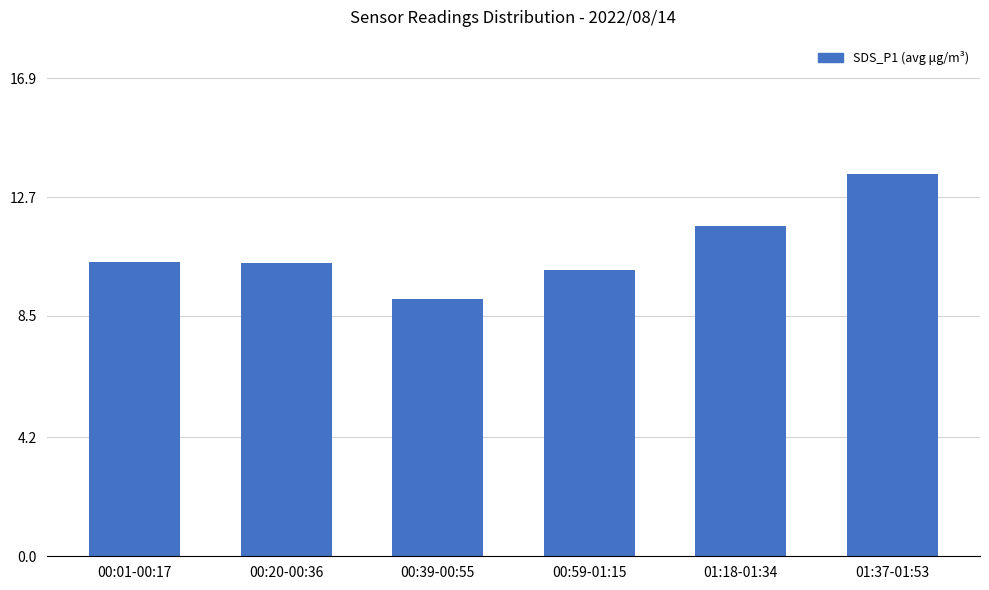

Reading left to right, what are all the values shown in this chart?

10.4	10.4	9.1	10.1	11.7	13.5